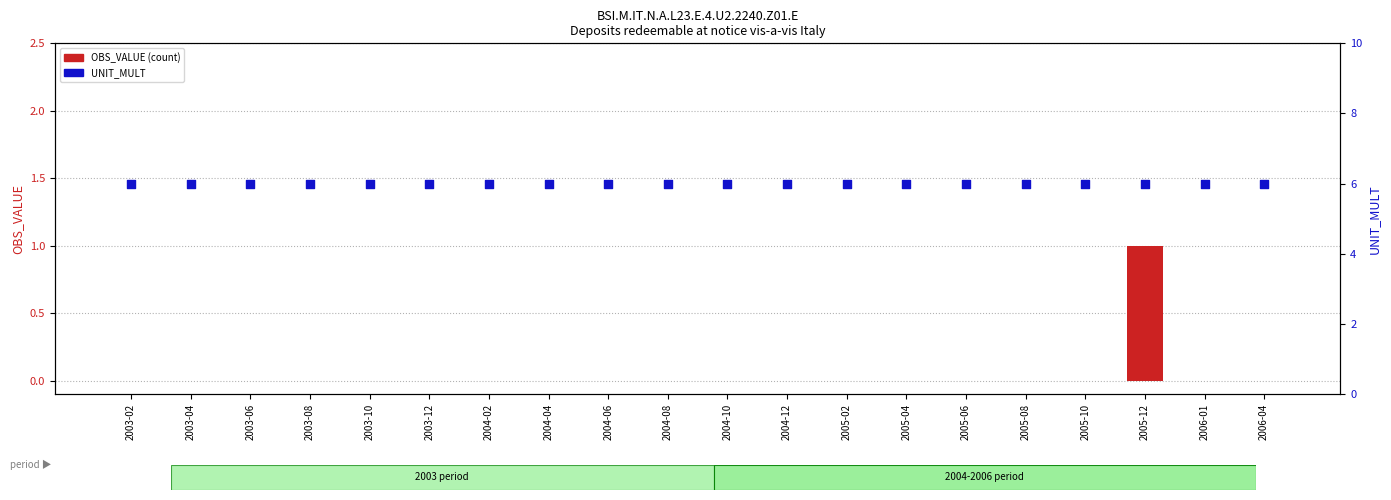

What is the total value across all series at 2003-06?

6